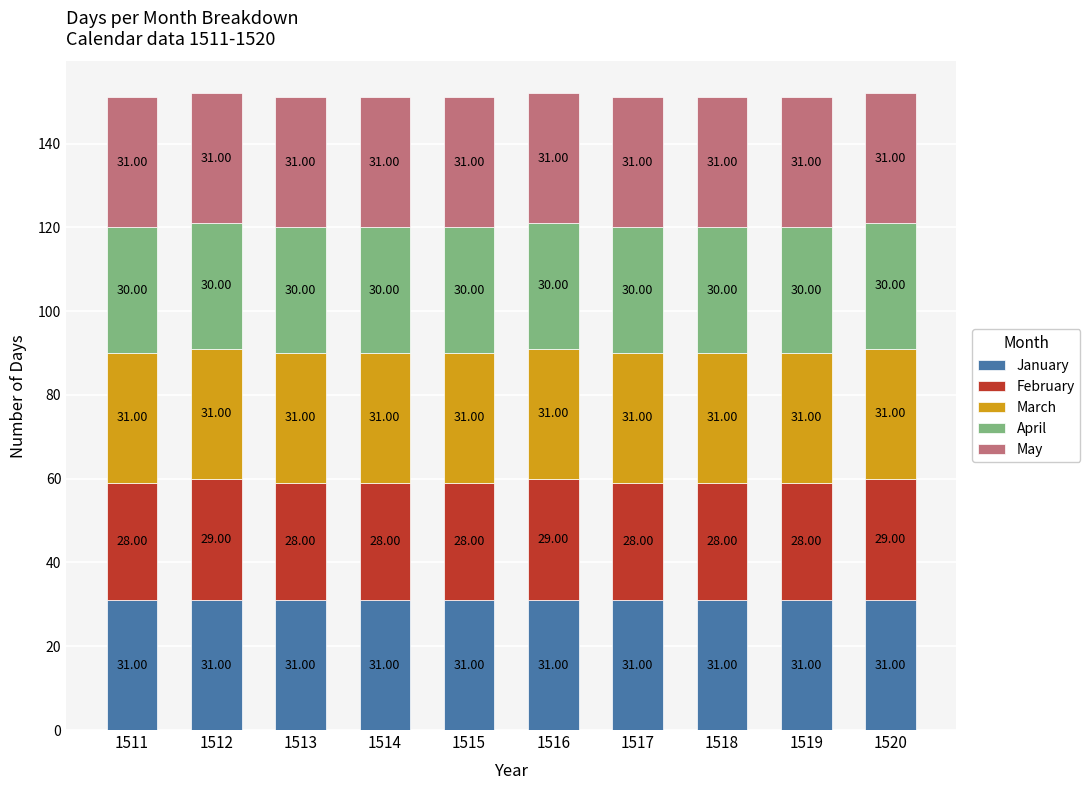

What is the sum of the January values at 1513 and 1514?

62